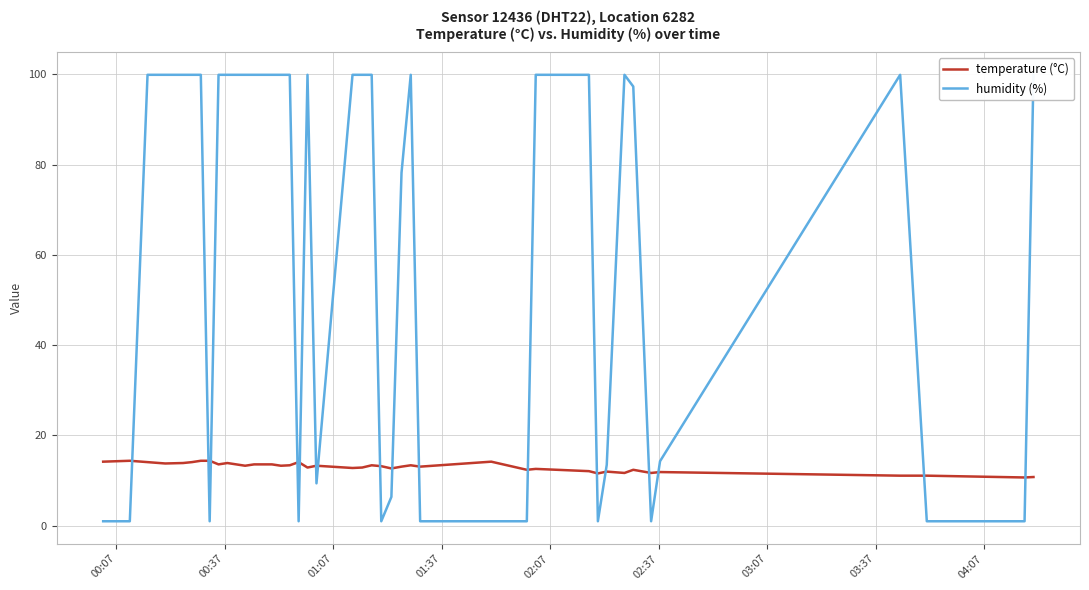

Which series has the largest total across all categories?

humidity (%)